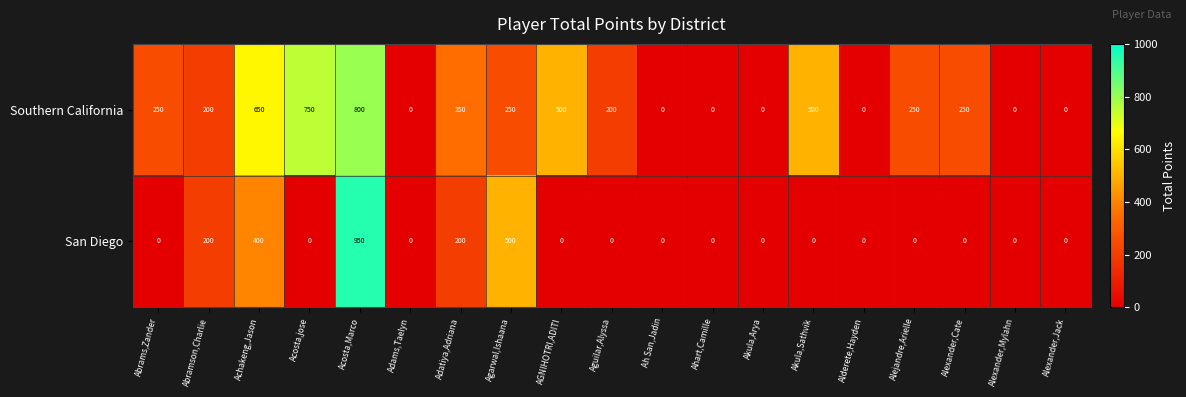

Rank the series by their maximum value, from lowest to highest.

Southern California, San Diego